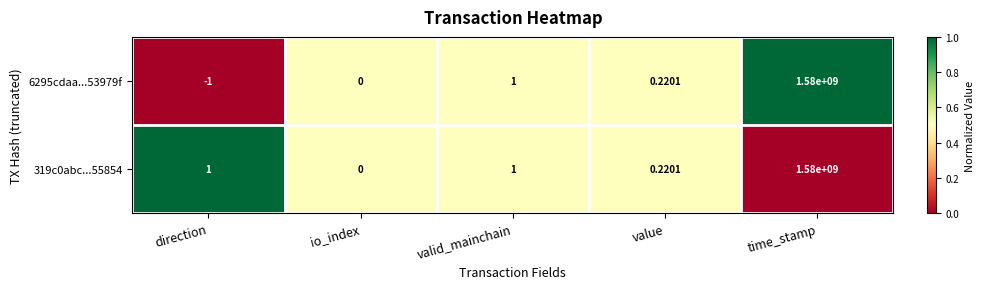

Which series has the largest range (max minus min)?

6295cdaa...53979f